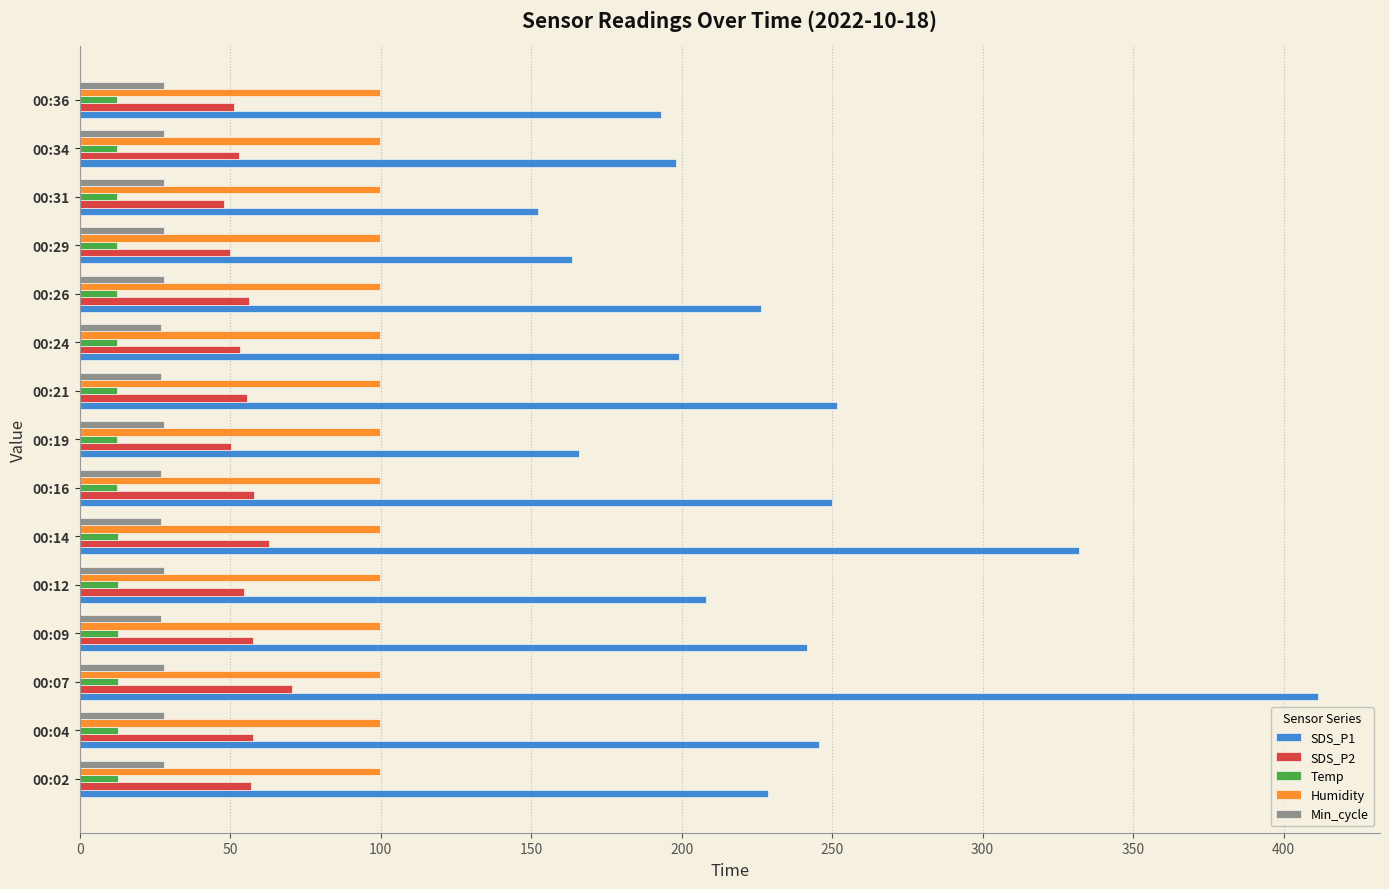

What is the difference between the maximum and minimum values in the SDS_P1 series?

259.2